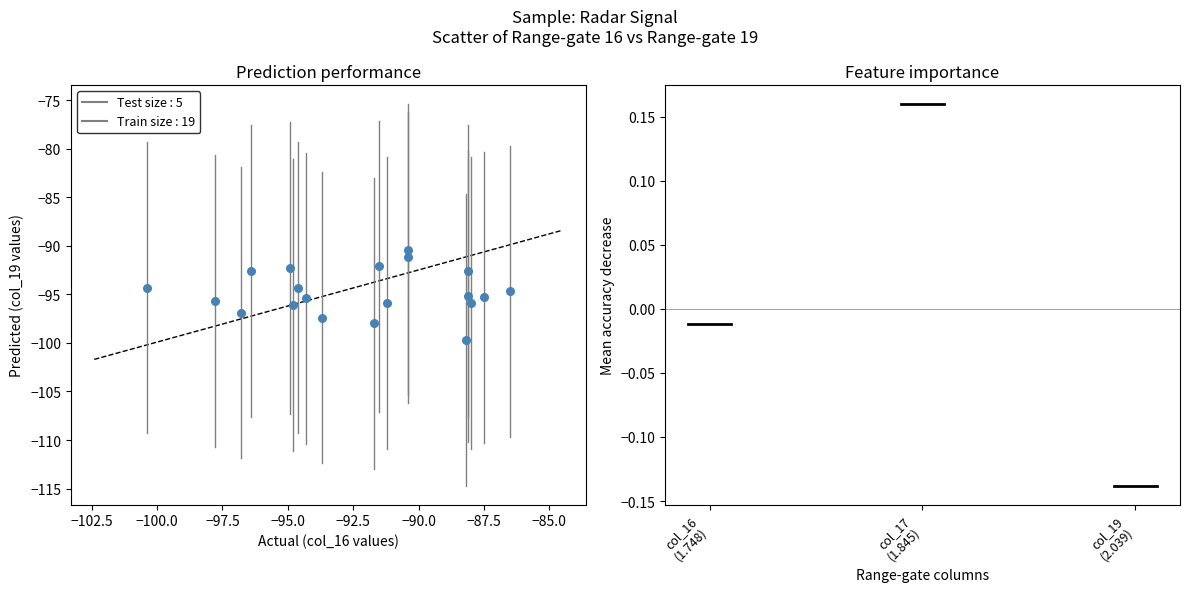

What is the range of X values (max minus min)?

13.9